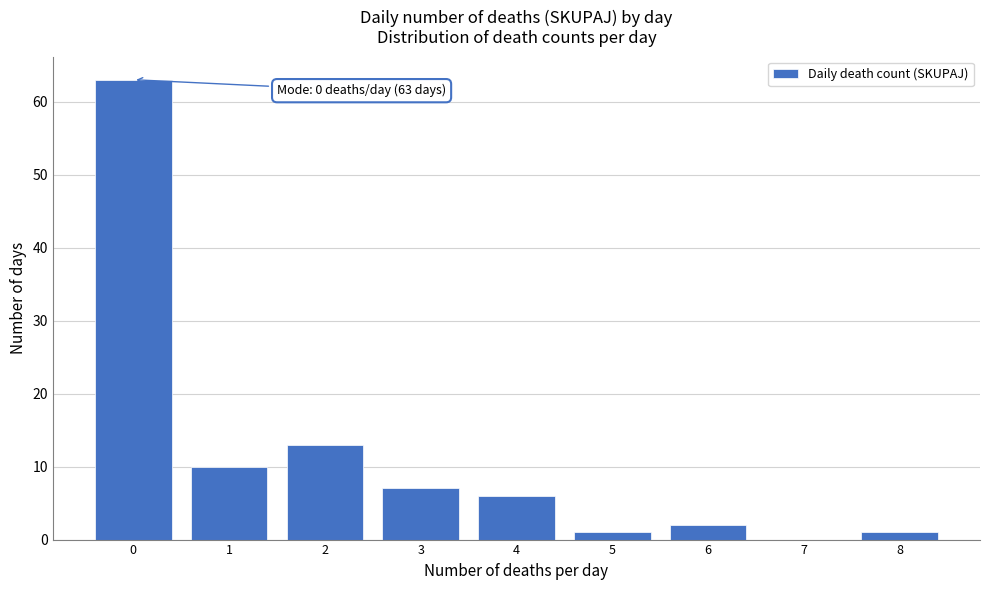

Reading left to right, extract all data points from this chart.

0=63	1=10	2=13	3=7	4=6	5=1	6=2	7=0	8=1